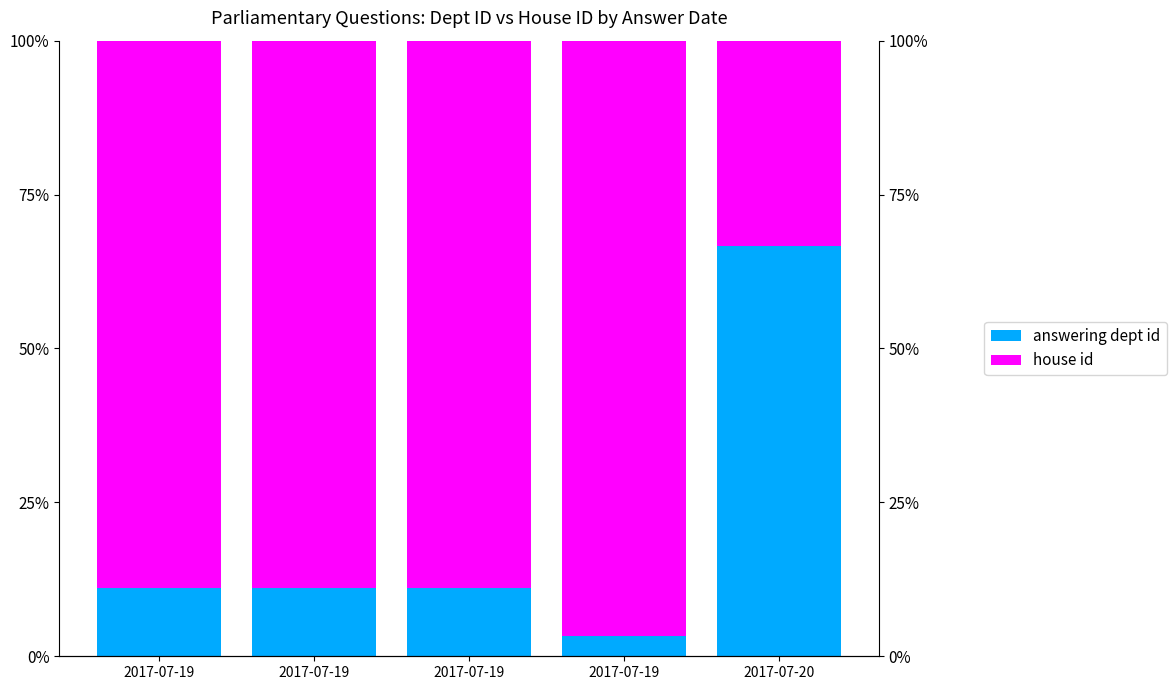

Which series changed the most between 2017-07-19 and 2017-07-19?

house id